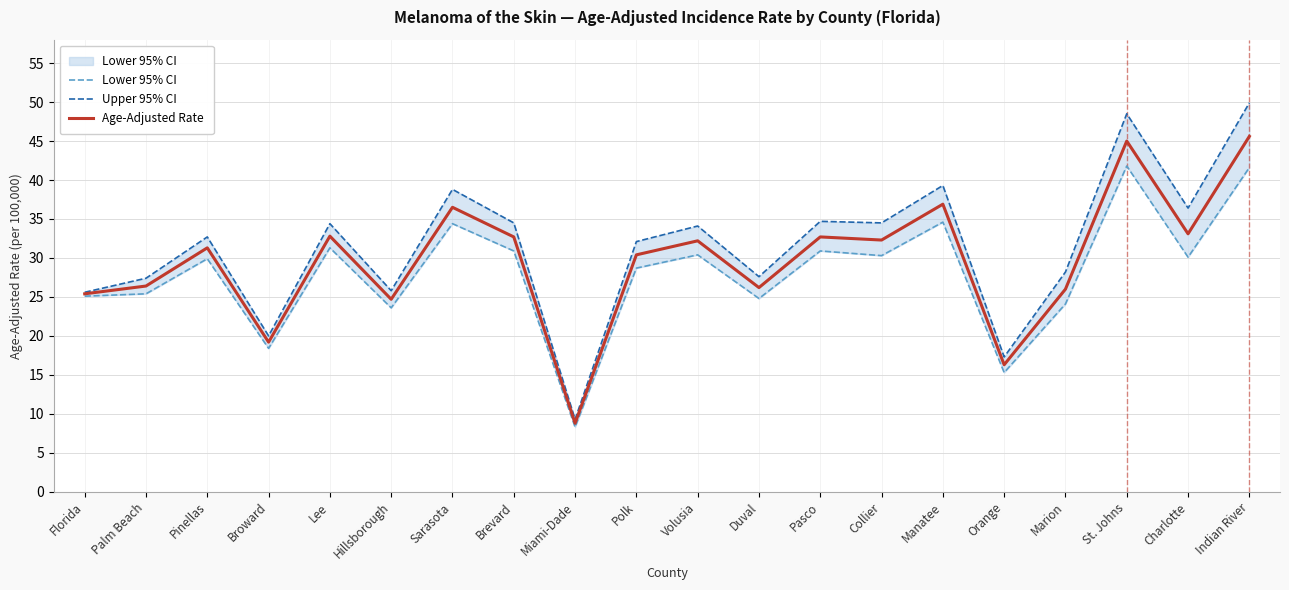

At which category does Upper 95% CI reach its first local valley?

Broward